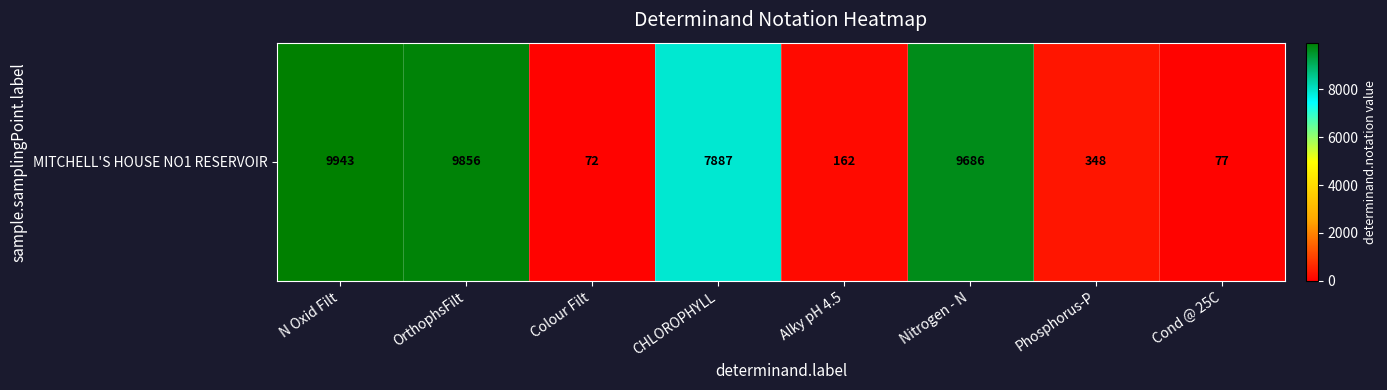

At which category does the chart reach its minimum across all series?

Colour Filt